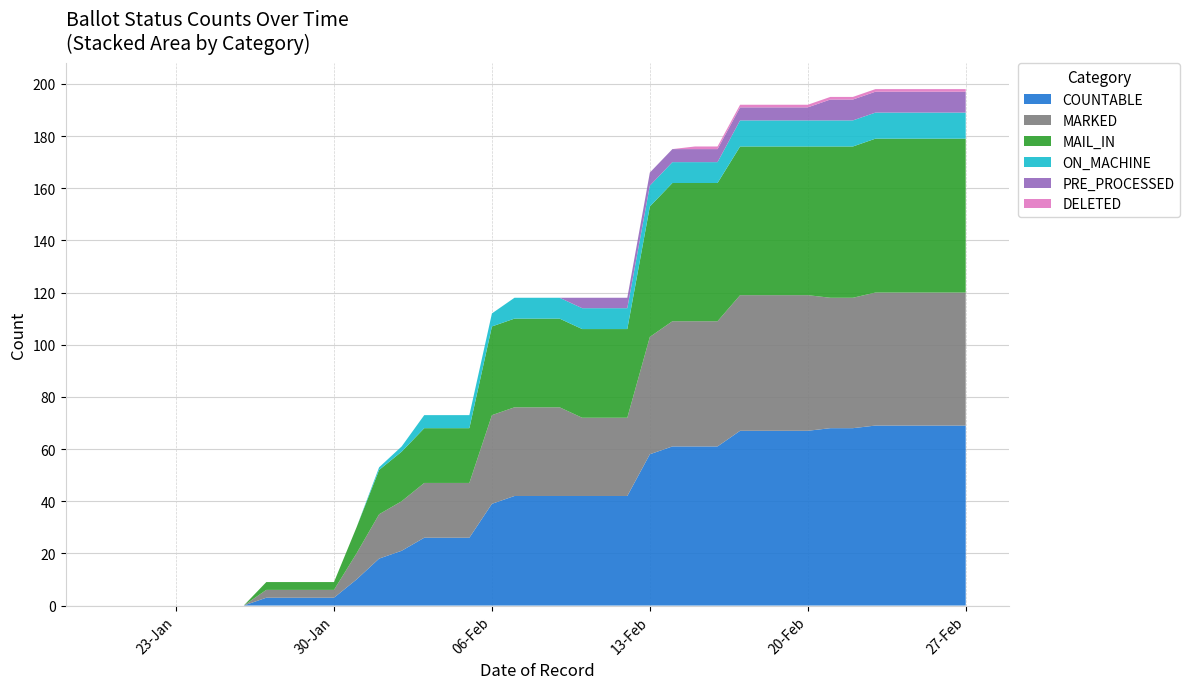

Reading left to right, what are all the values shown in this chart?

COUNTABLE: 0	0	0	0	0	0	0	3	3	3	10	18	21	26	26	26	39	42	42	42	42	42	42	58	61	61	61	67	67	67	67	68	68	69	69	69	69	69
MARKED: 0	0	0	0	0	0	0	3	3	3	10	17	19	21	21	21	34	34	34	34	30	30	30	45	48	48	48	52	52	52	52	50	50	51	51	51	51	51
MAIL_IN: 0	0	0	0	0	0	0	3	3	3	10	17	19	21	21	21	34	34	34	34	34	34	34	50	53	53	53	57	57	57	57	58	58	59	59	59	59	59
ON_MACHINE: 0	0	0	0	0	0	0	0	0	0	0	1	2	5	5	5	5	8	8	8	8	8	8	8	8	8	8	10	10	10	10	10	10	10	10	10	10	10
PRE_PROCESSED: 0	0	0	0	0	0	0	0	0	0	0	0	0	0	0	0	0	0	0	0	4	4	4	5	5	5	5	5	5	5	5	8	8	8	8	8	8	8
DELETED: 0	0	0	0	0	0	0	0	0	0	0	0	0	0	0	0	0	0	0	0	0	0	0	0	0	1	1	1	1	1	1	1	1	1	1	1	1	1